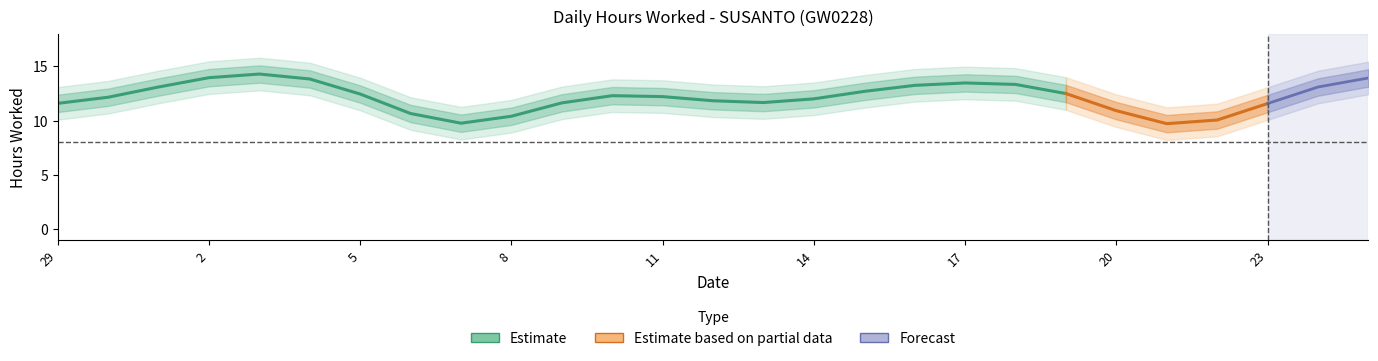

What is the change in value from 4 to 18?

-0.4